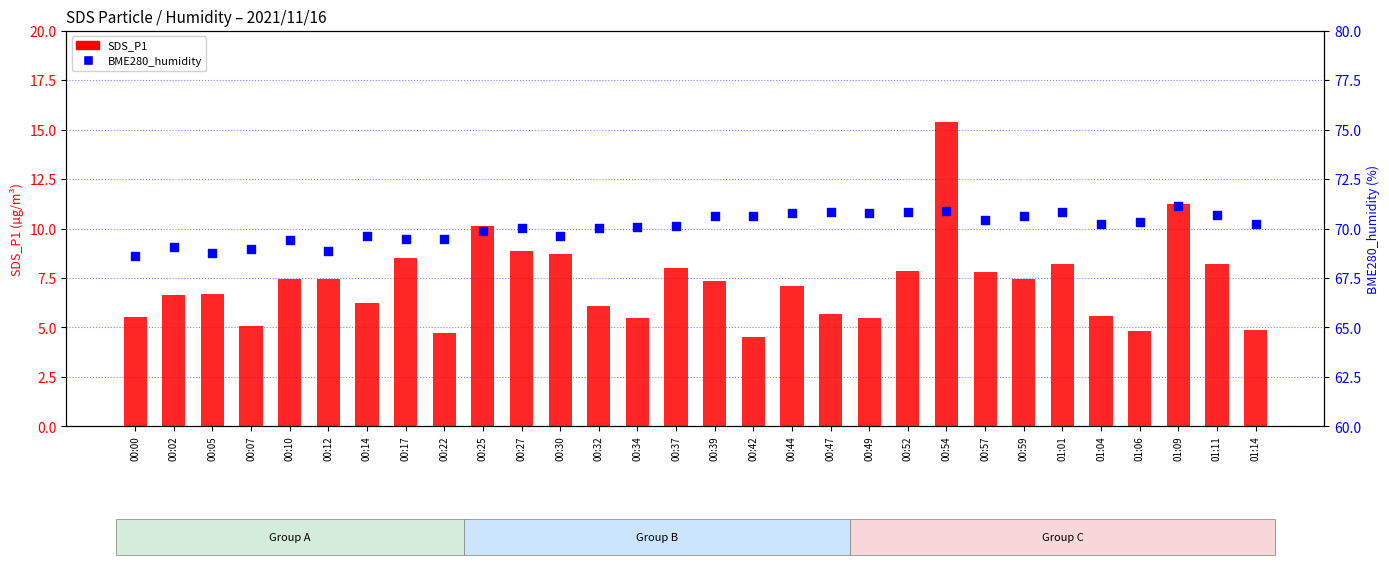

What are all the series names shown in the legend?

SDS_P1, BME280_humidity